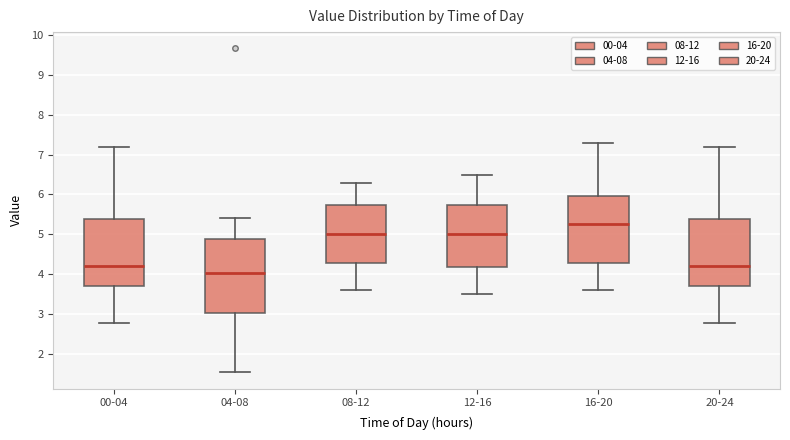

Reading left to right, transcribe this box plot: for each box, give where its median line is, the range the box spans, and where its two whiskers end, as read against the y-axis. The values are not printed on the chart, so give them approximately, as read against the axis.

00-04: median 4.2, box 3.7 to 5.4, whiskers 2.8 to 7.2
04-08: median 4.0, box 3.0 to 4.9, whiskers 1.5 to 5.4
08-12: median 5.0, box 4.3 to 5.7, whiskers 3.6 to 6.3
12-16: median 5.0, box 4.2 to 5.7, whiskers 3.5 to 6.5
16-20: median 5.3, box 4.3 to 6.0, whiskers 3.6 to 7.3
20-24: median 4.2, box 3.7 to 5.4, whiskers 2.8 to 7.2